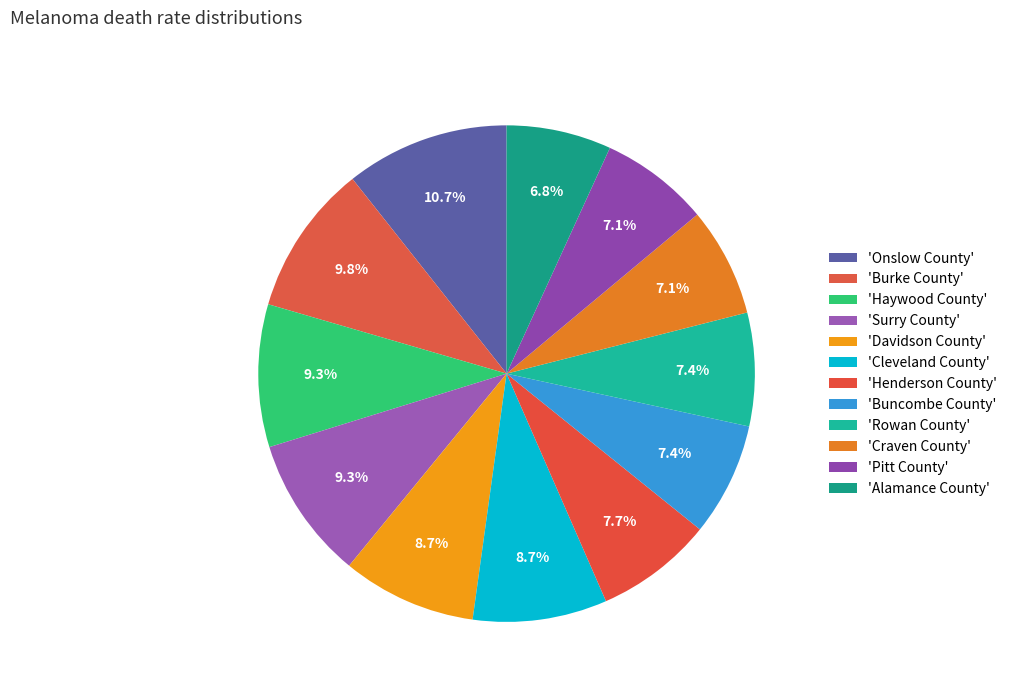

Rank the categories by value from highest to lowest.

Onslow County, Burke County, Haywood County, Surry County, Davidson County, Cleveland County, Henderson County, Buncombe County, Rowan County, Craven County, Pitt County, Alamance County